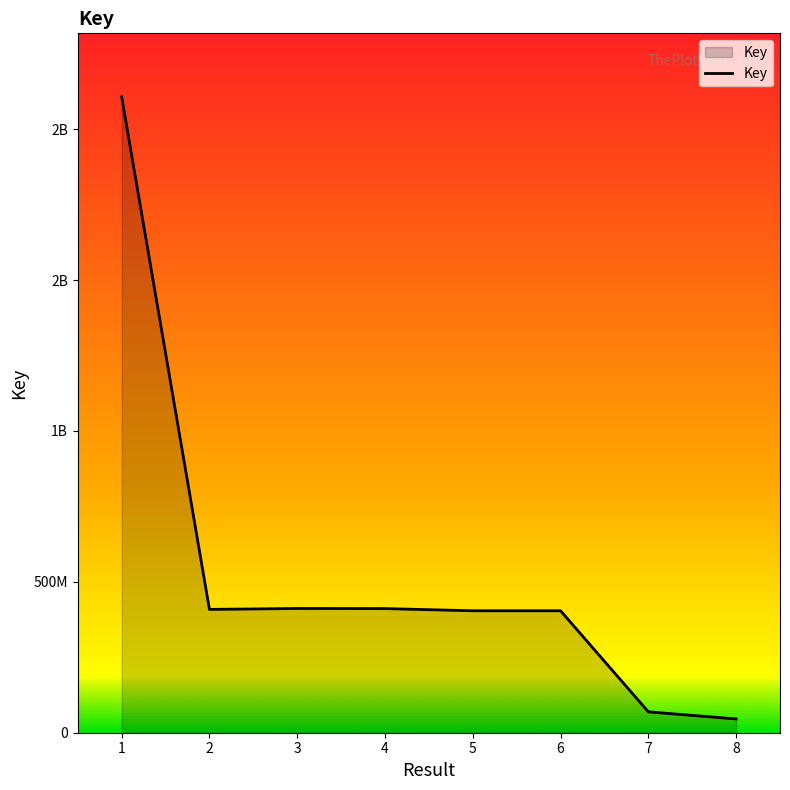

At which label does the data first exceed 408674221?

1